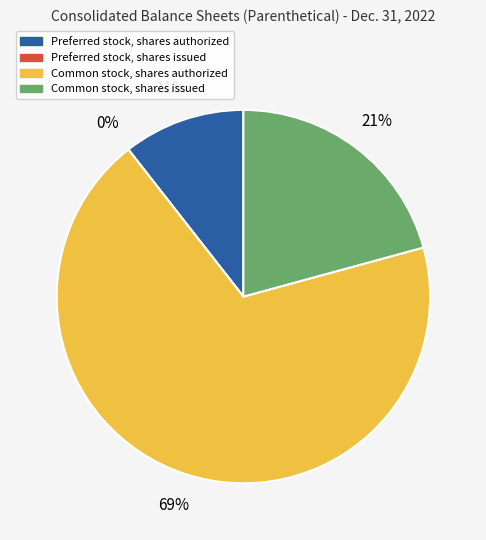

Does any single category account for the majority?

Yes